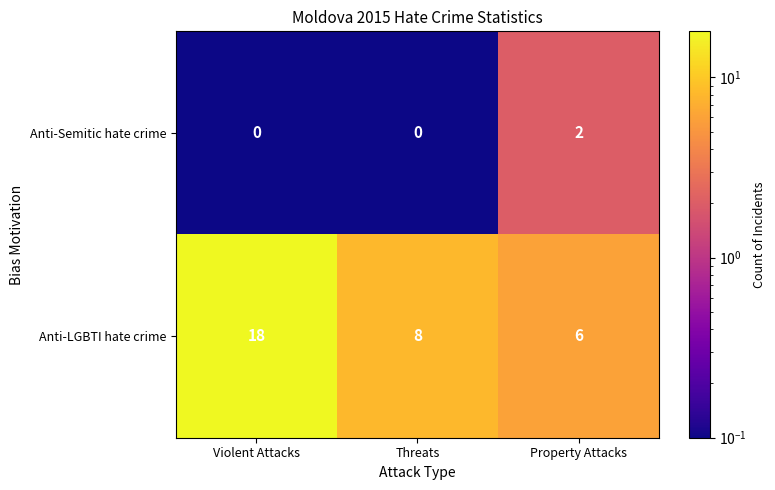

Which label corresponds to the largest value in the chart?

Violent Attacks